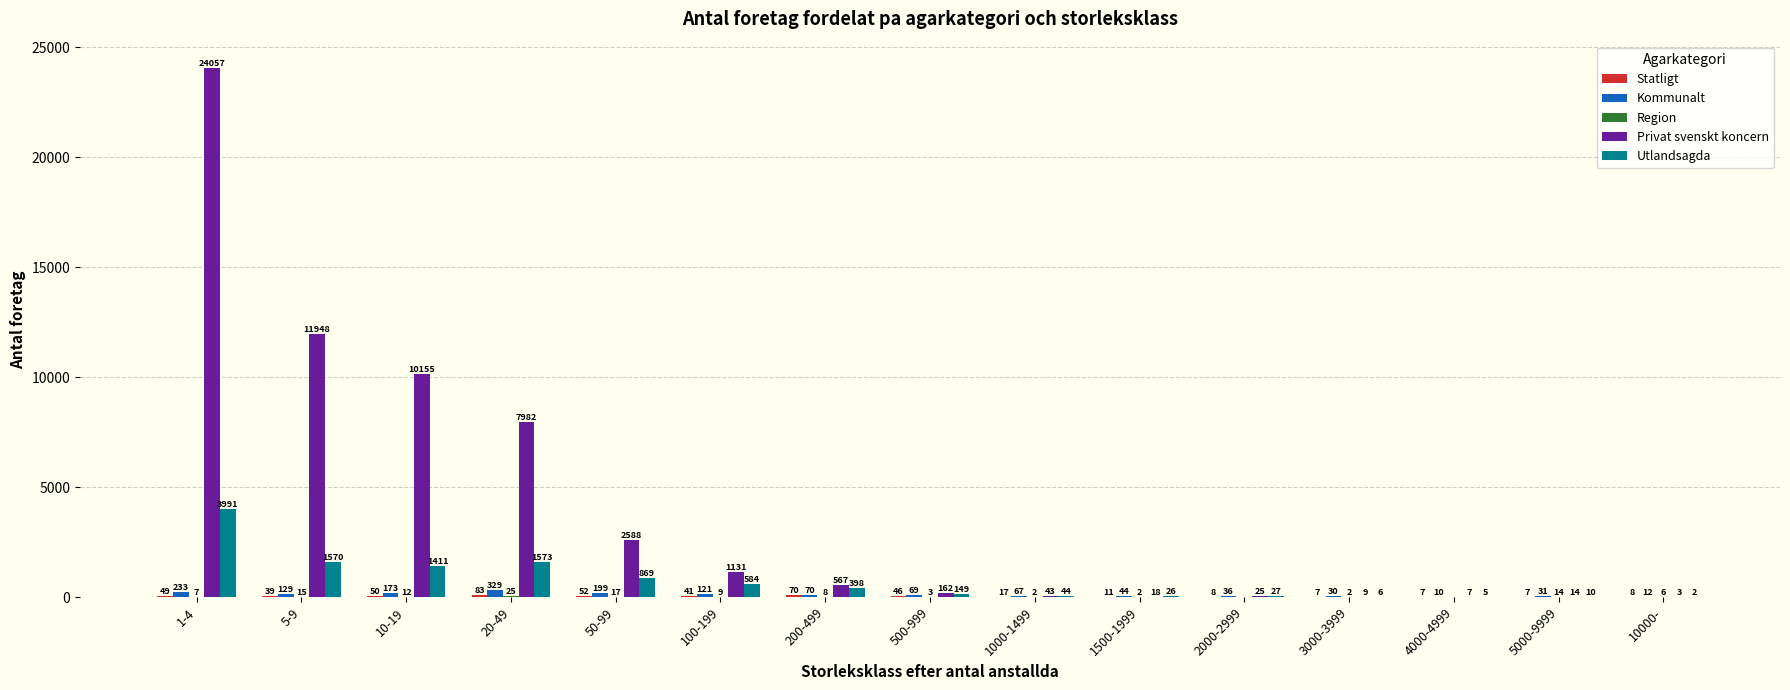

What is the maximum value shown in the chart?

24057